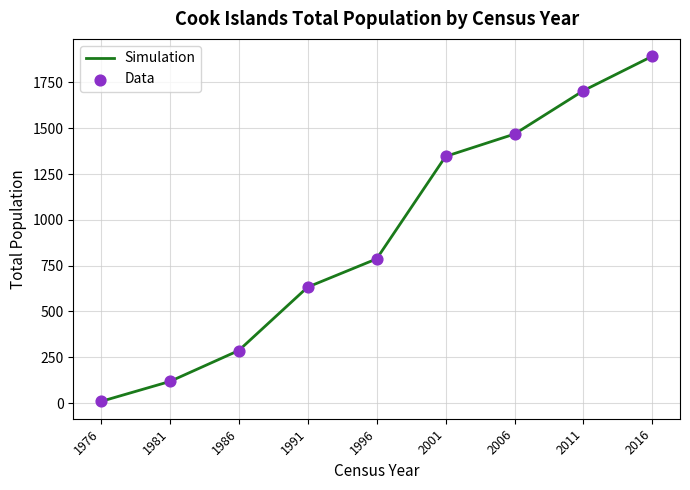

What is the difference between the maximum and minimum values?

1884